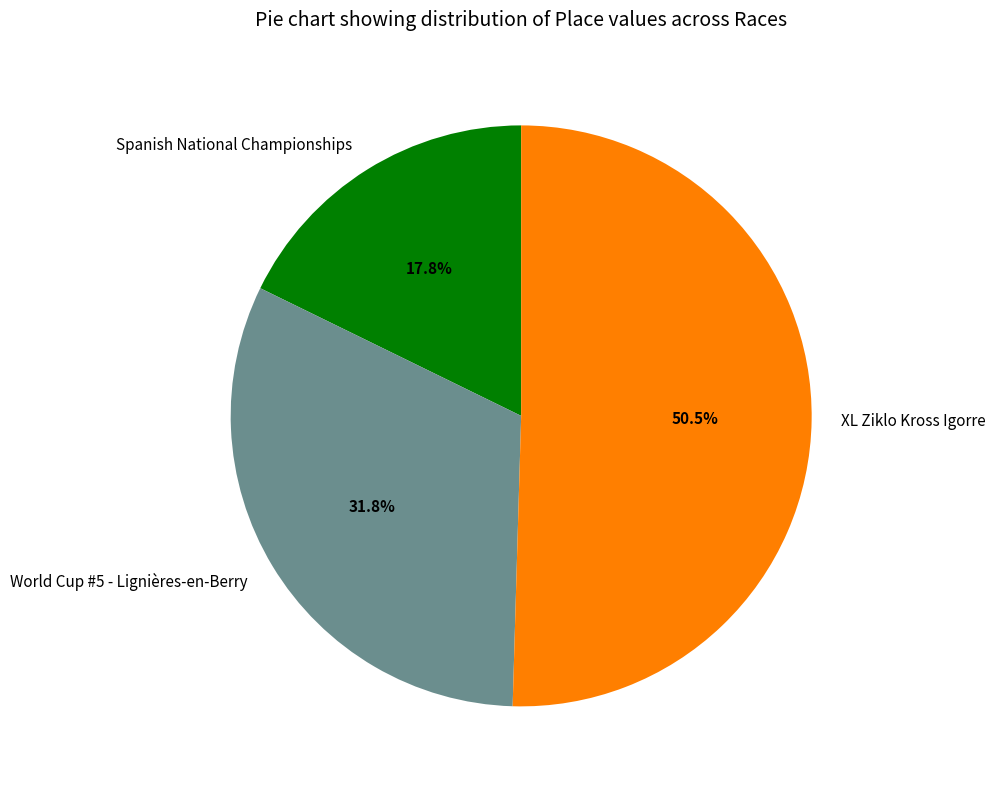

To the nearest percent, what is the difference between the Spanish National Championships and World Cup #5 - Lignières-en-Berry slice percentages?

14%